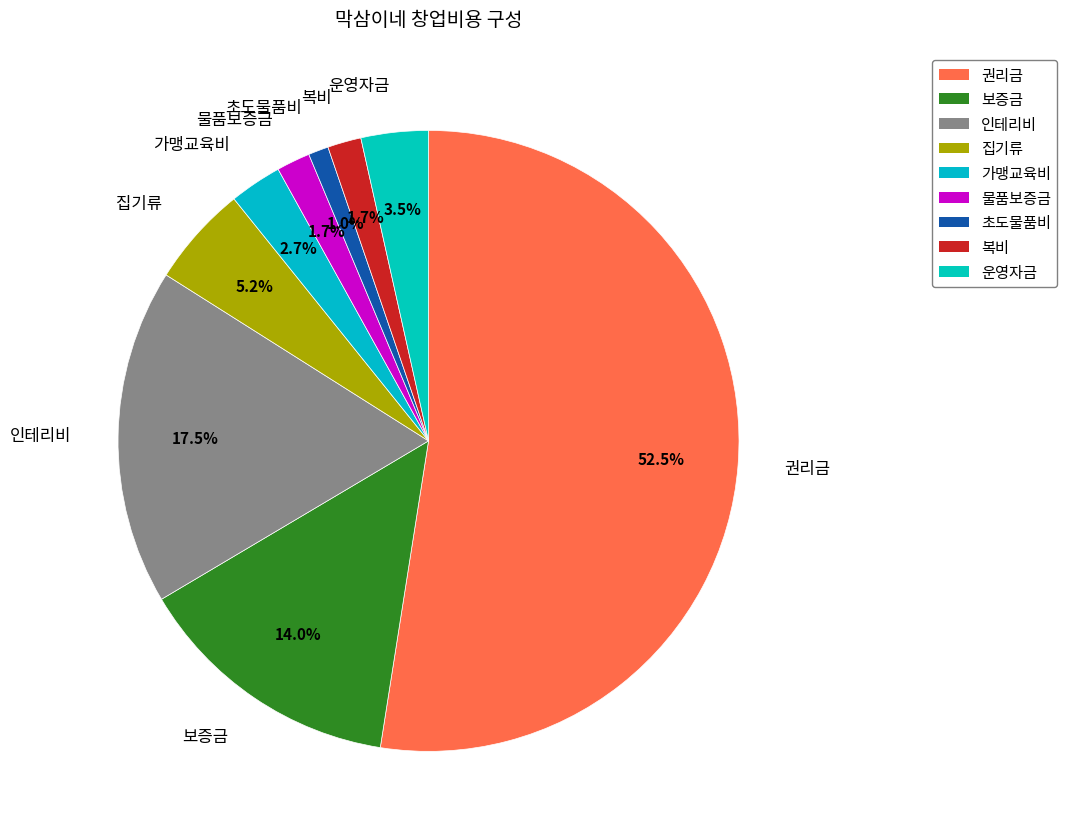

Do 권리금 and 초도물품비 together represent more than half of the pie?

Yes